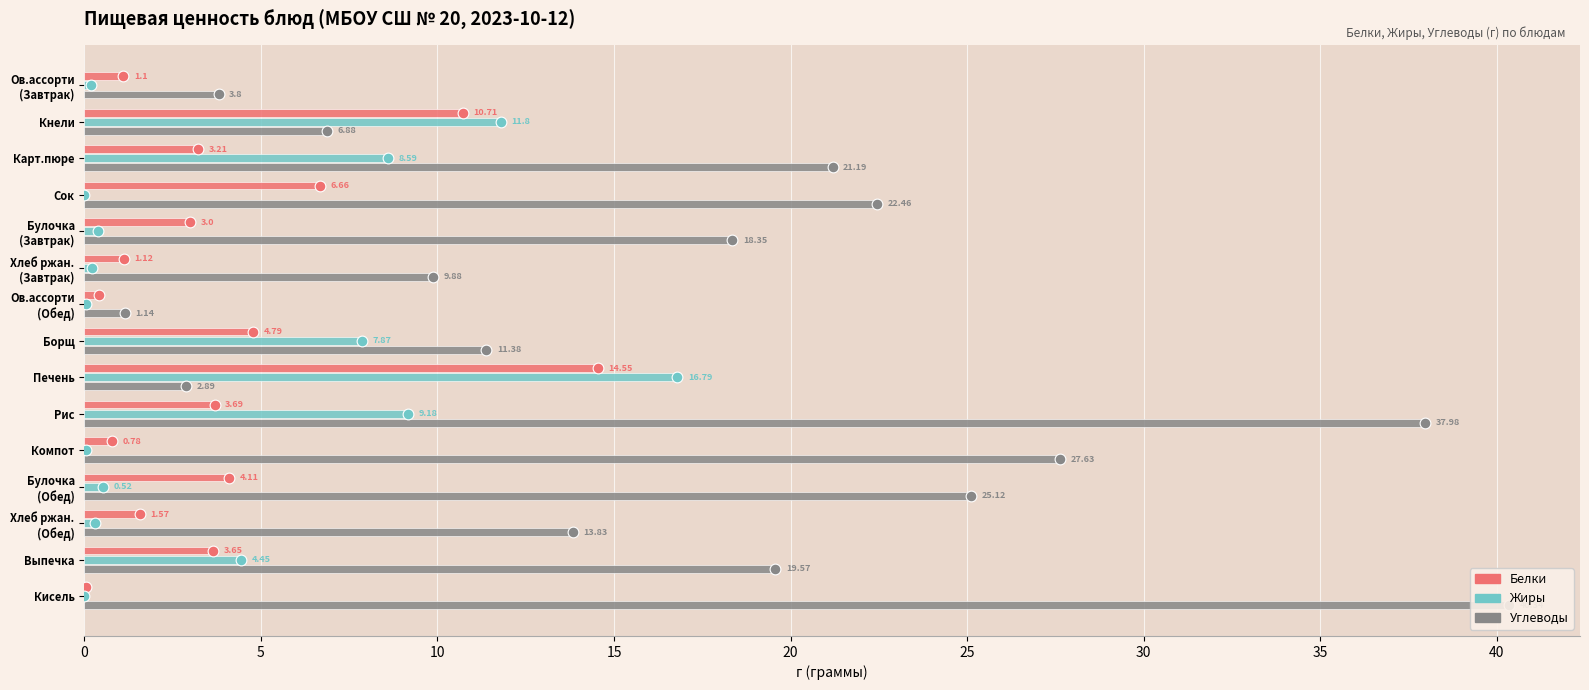

At how many categories does at least one series exceed 13?

10